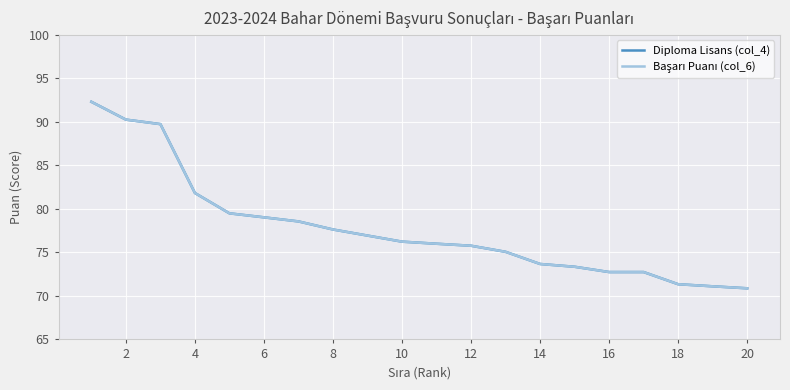

Does the chart display data point markers on the line(s)?

No